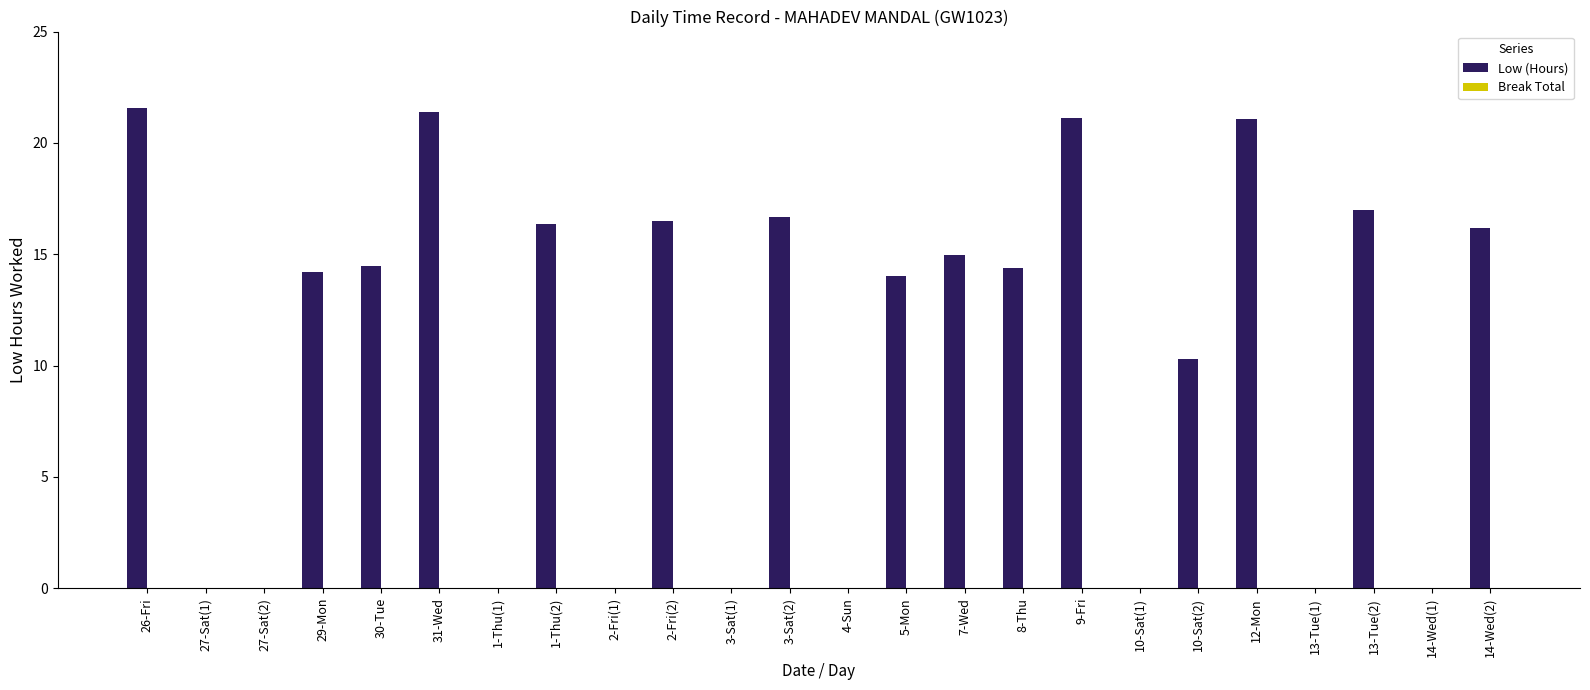

What is the greatest value displayed?

21.6